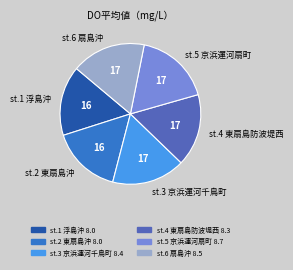

Is st.3 京浜運河千鳥町 the majority of the pie?

No